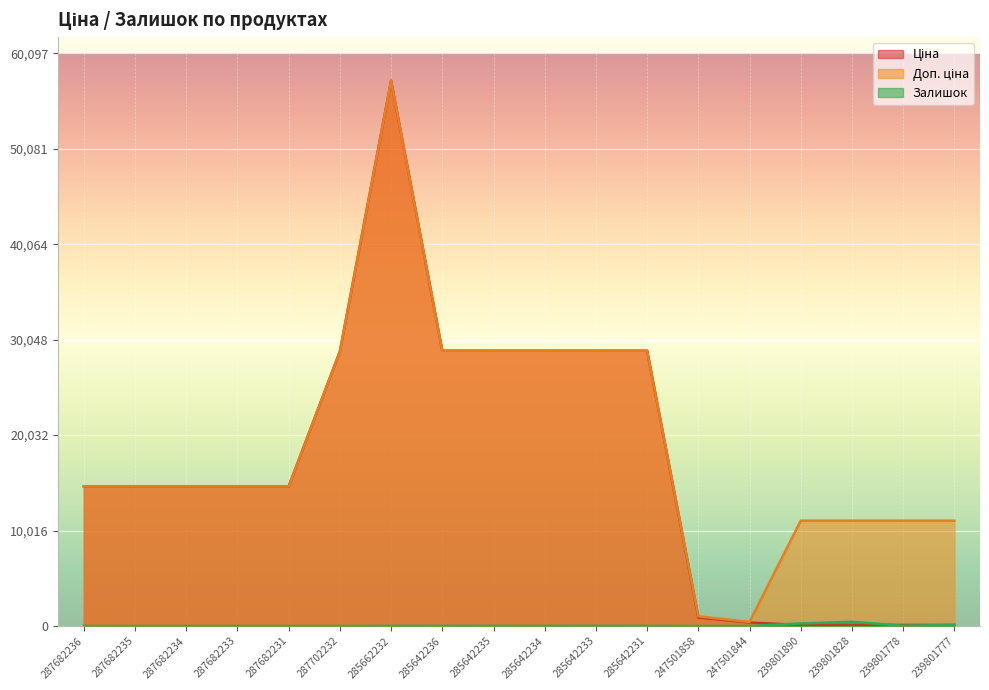

List the labels in order of Залишок value, largest first.

239801828, 239801890, 239801777, 239801778, 285642233, 285642236, 285662232, 285642235, 285642234, 285642231, 247501858, 287682236, 287682235, 287682234, 287682233, 287682231, 287702232, 247501844